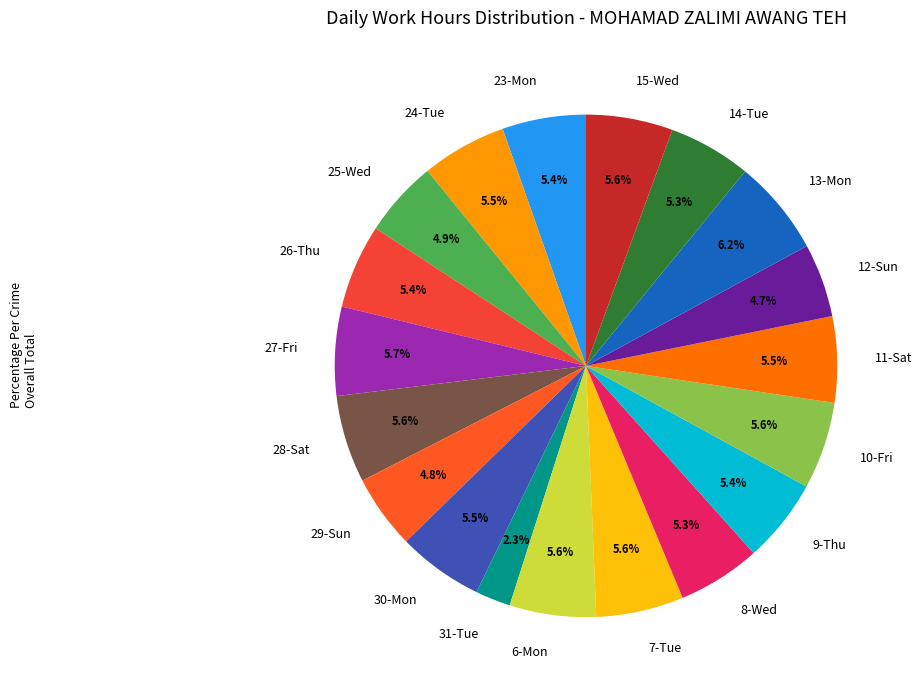

Does any single category account for the majority?

No